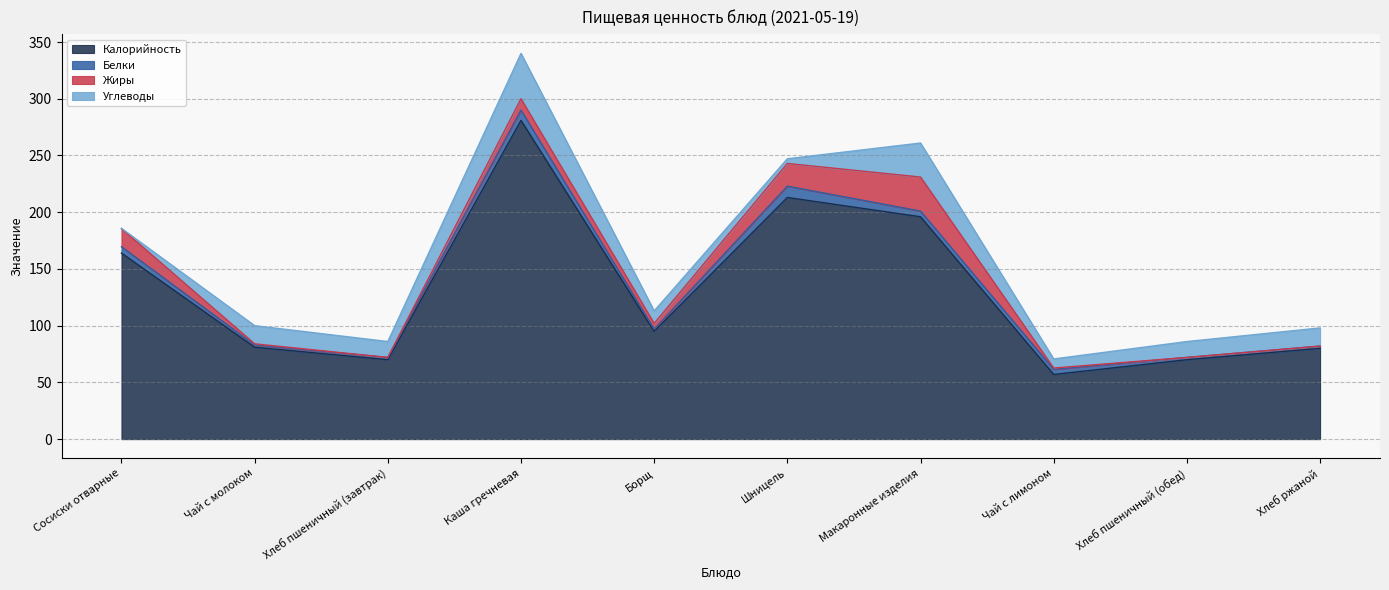

What is the label of the 10th point from the right?

Сосиски отварные